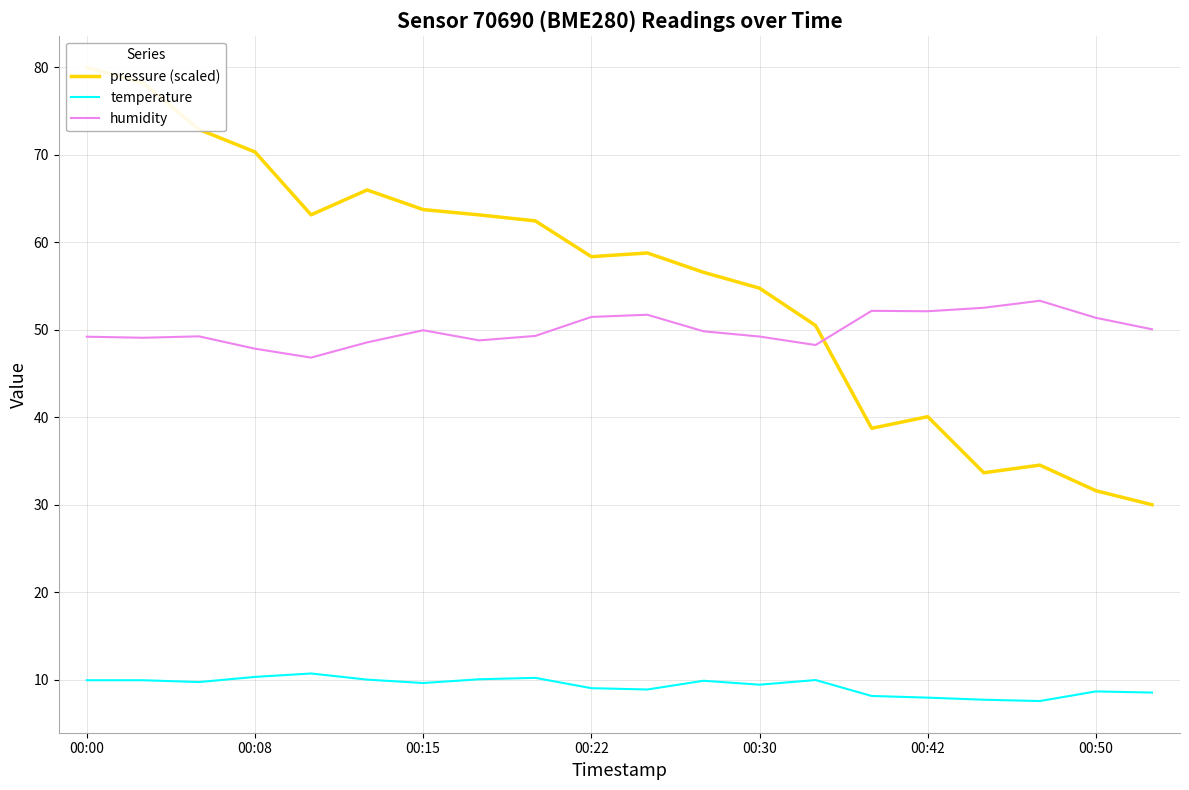

What is the lowest value of the temperature series?

7.5